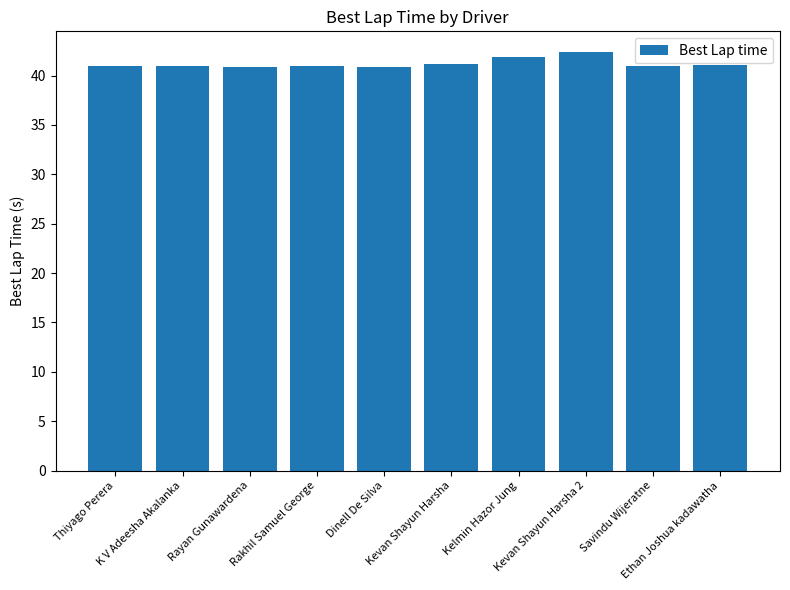

What is the sum of the values at Kelmin Hazor Jung and Savindu Wijeratne?

82.8